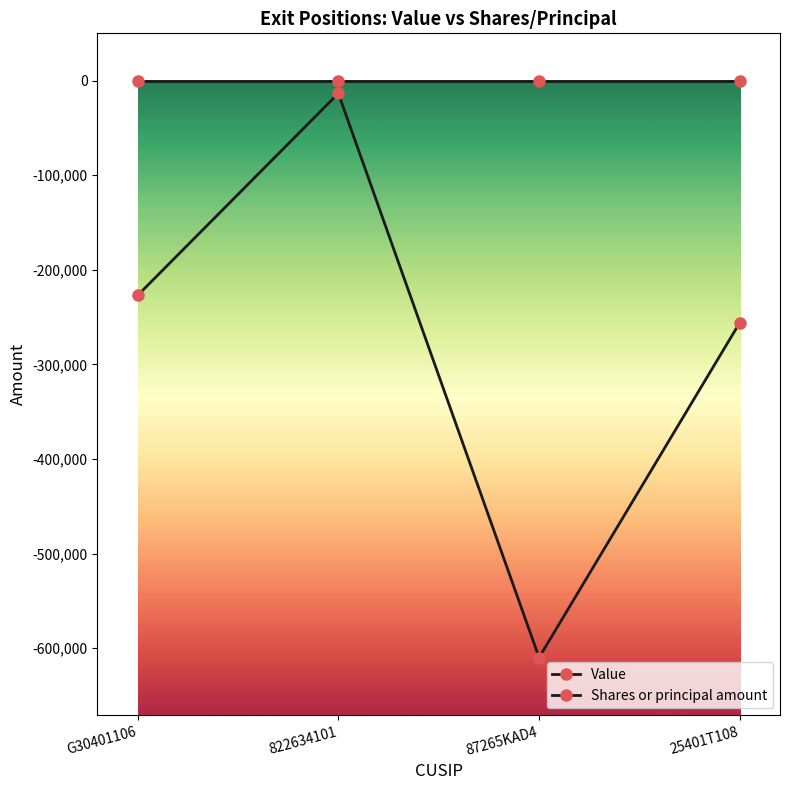

True or false: Shares or principal amount and Value cross at least once.

False